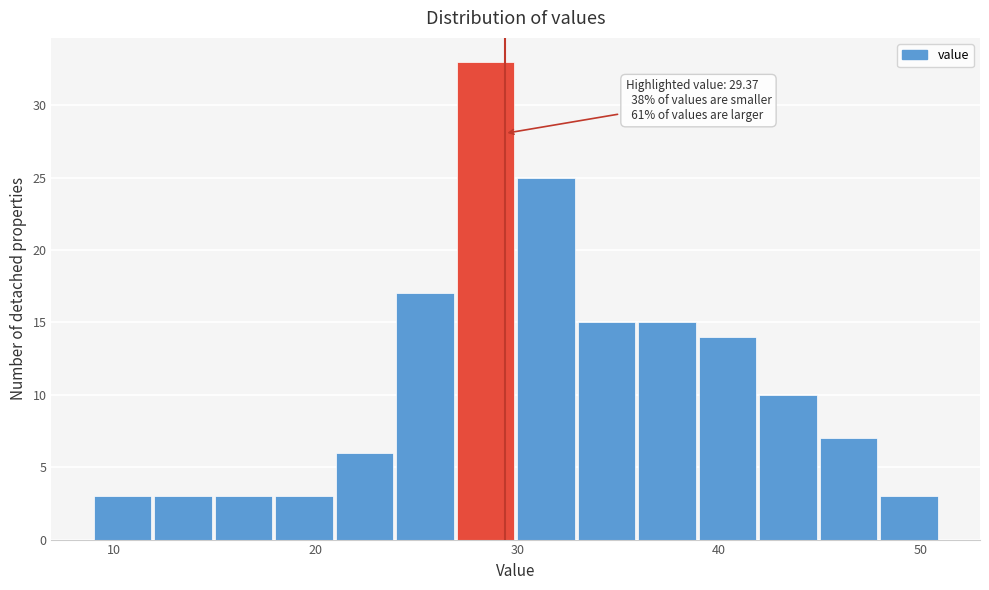

Read against the x-axis, roughly where is the centre of the tallest bar?

28